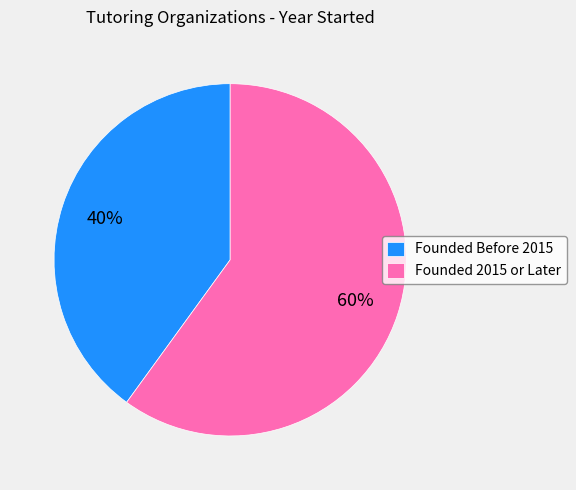

To the nearest percent, what percentage of the pie is Founded 2015 or Later?

60%